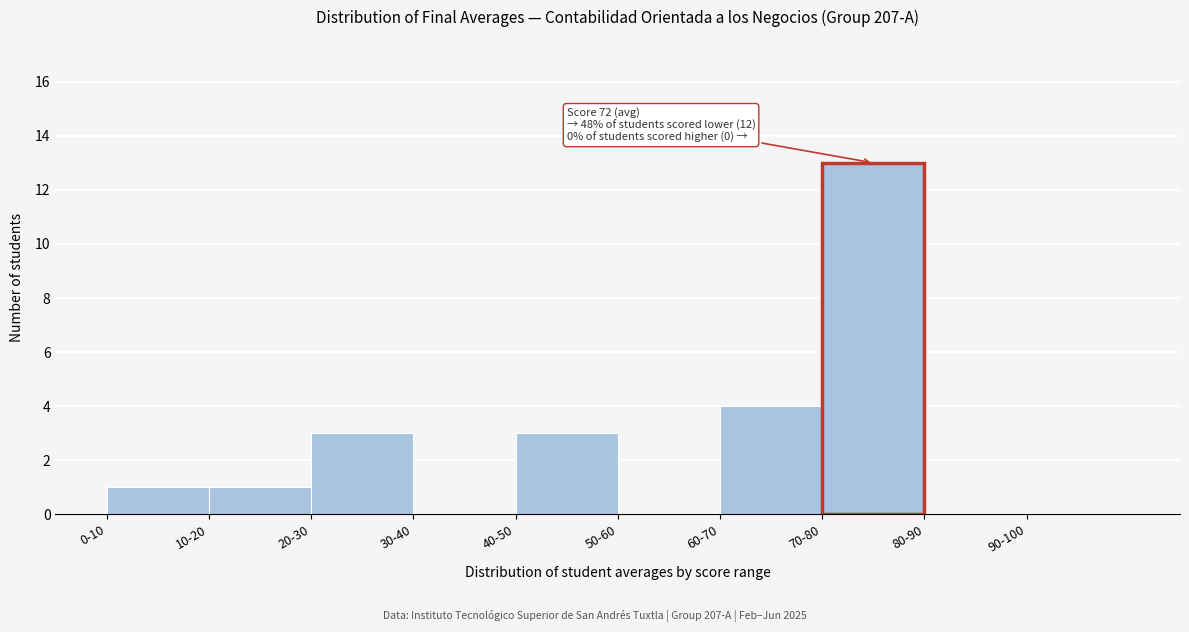

Reading left to right, list all the values displayed in this chart.

0-10=1	10-20=1	20-30=3	30-40=0	40-50=3	50-60=0	60-70=4	70-80=13	80-90=0	90-100=0